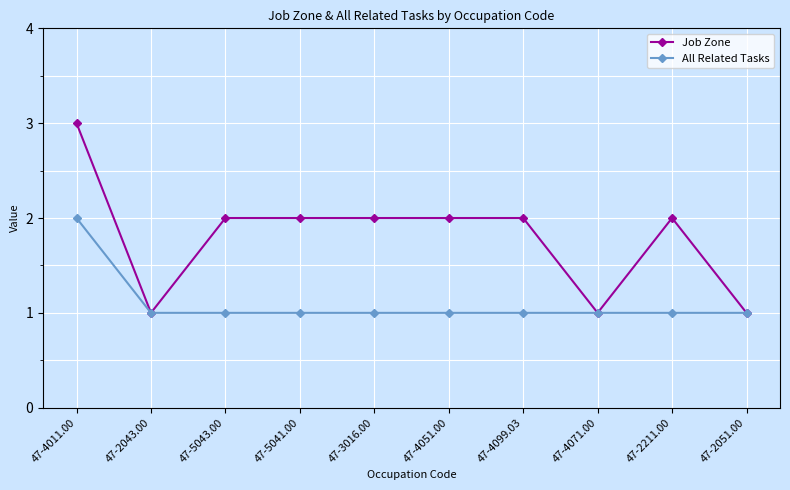

At which label does All Related Tasks reach its peak?

47-4011.00